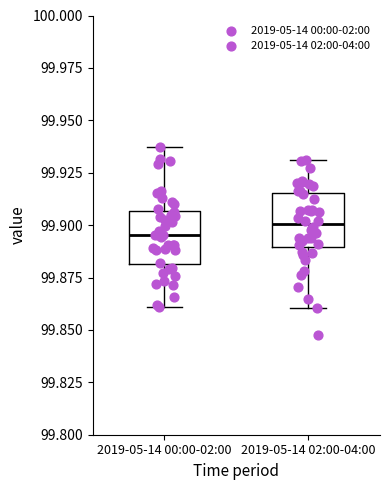

Reading left to right, read every box against the y-axis: the position of its median line, the range the box covers, and the ends of its whiskers. The values are not printed on the chart, so give them approximately, as read against the axis.

2019-05-14 00:00-02:00: median 99.895, box 99.880 to 99.905, whiskers 99.860 to 99.935
2019-05-14 02:00-04:00: median 99.900, box 99.890 to 99.915, whiskers 99.860 to 99.930